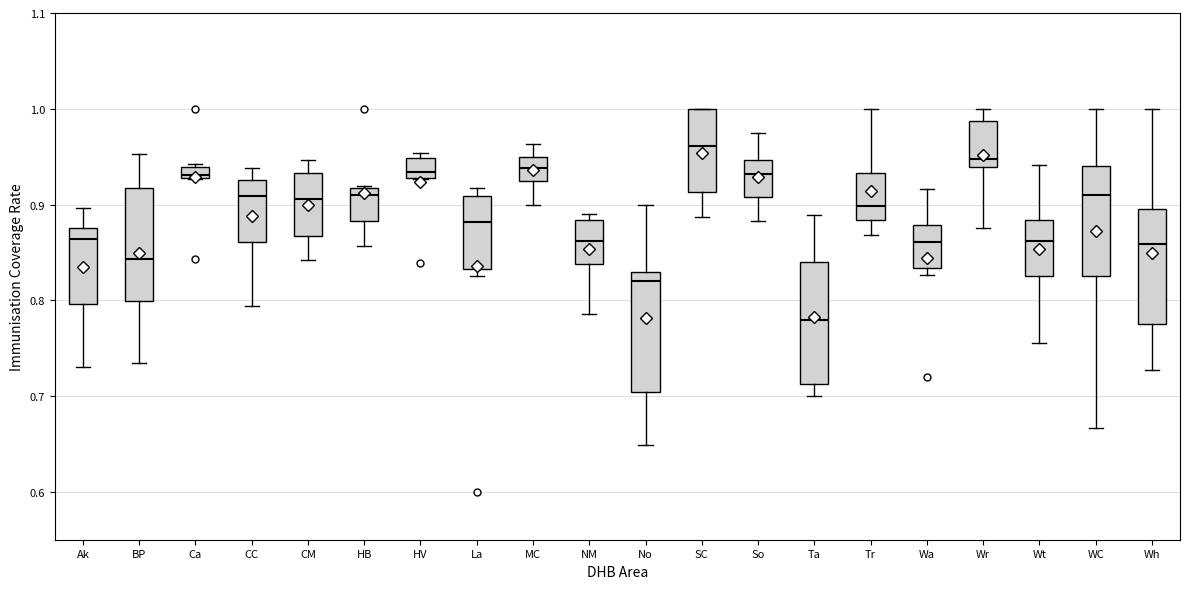

Where does the median line of the box for CM sit on the y-axis? The values are not printed on the chart, so give them approximately, as read against the axis.

0.91